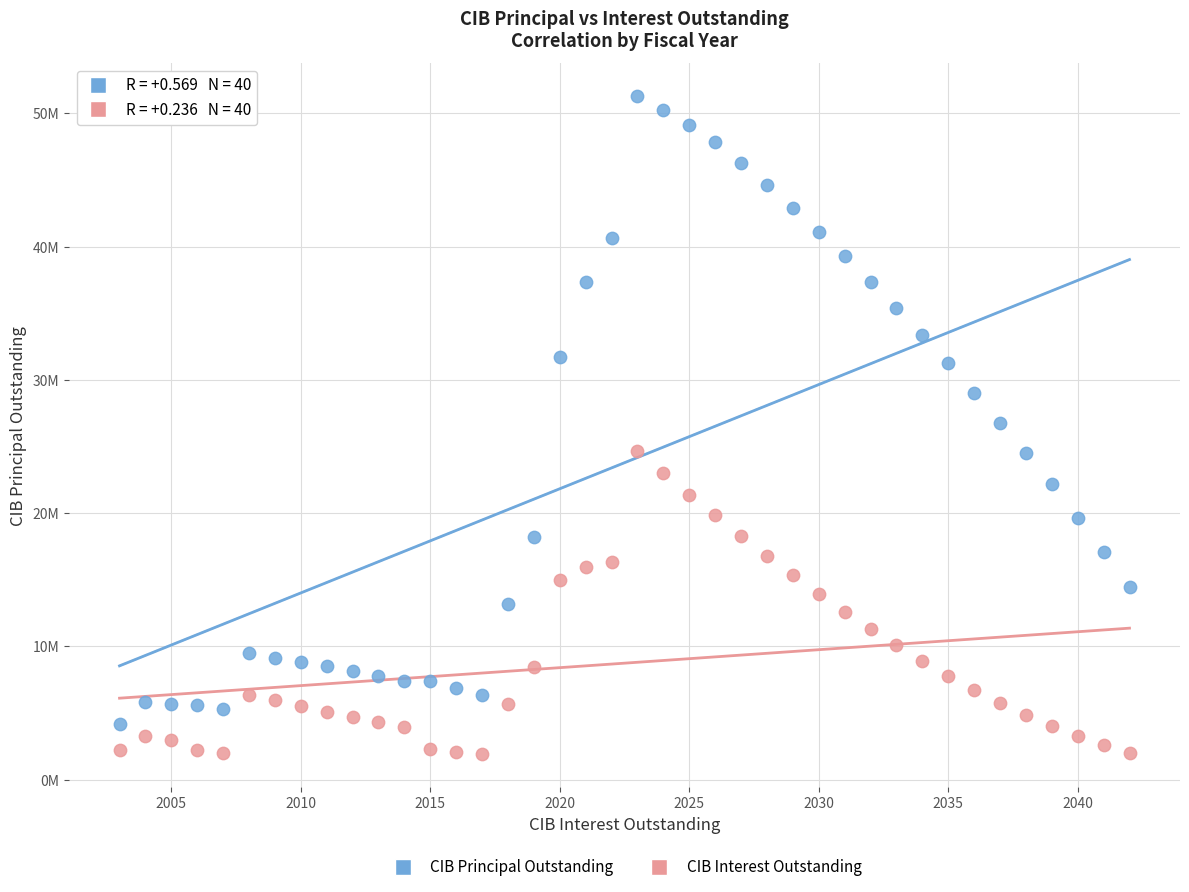

What are all the series names shown in the legend?

CIB Principal Outstanding, CIB Interest Outstanding